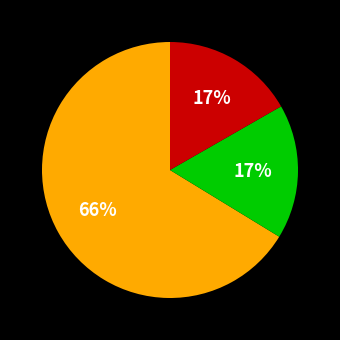

To the nearest percent, what is the average slice percentage?

33%